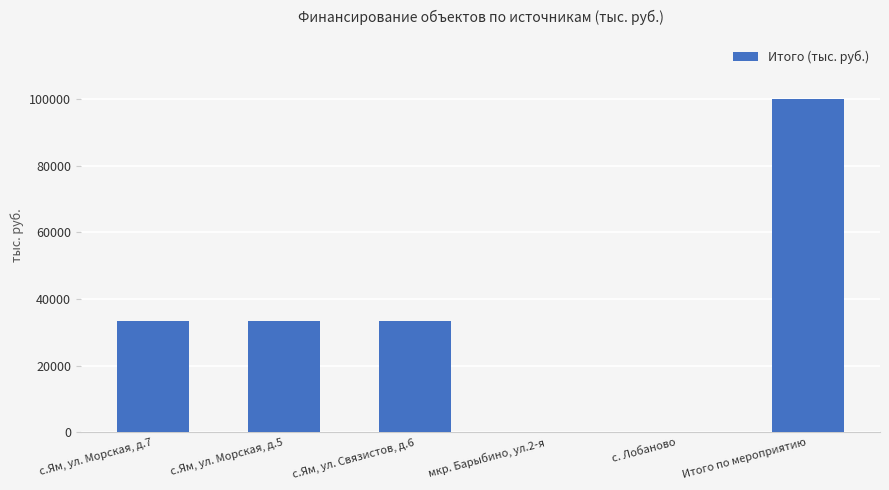

What is the maximum value shown in the chart?

100000